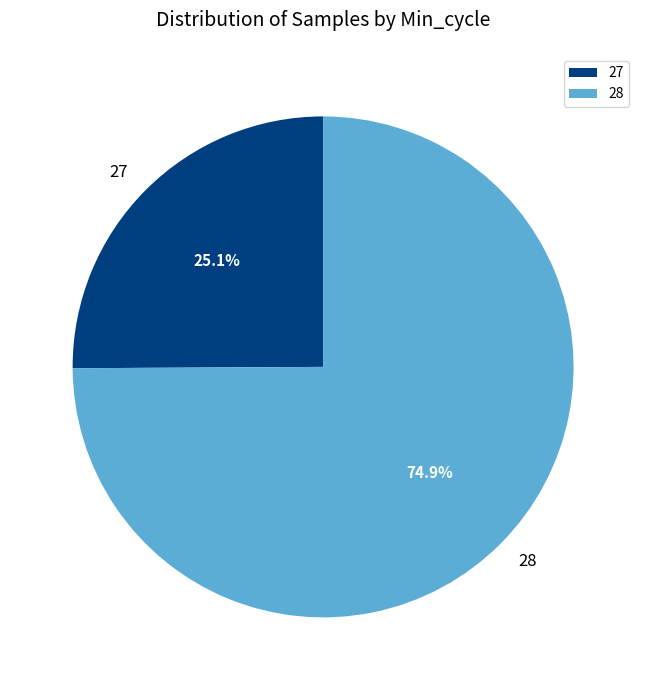

Combined, what portion of the pie is 27 and 28?

100.0%